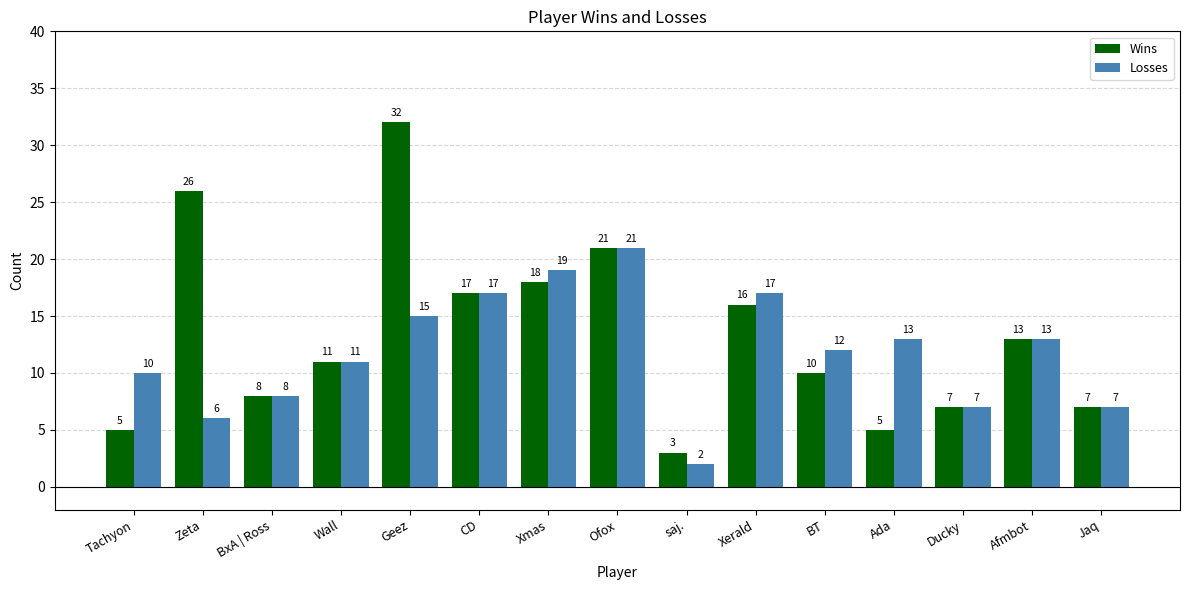

Are the bars grouped side by side (vs. stacked)?

Yes